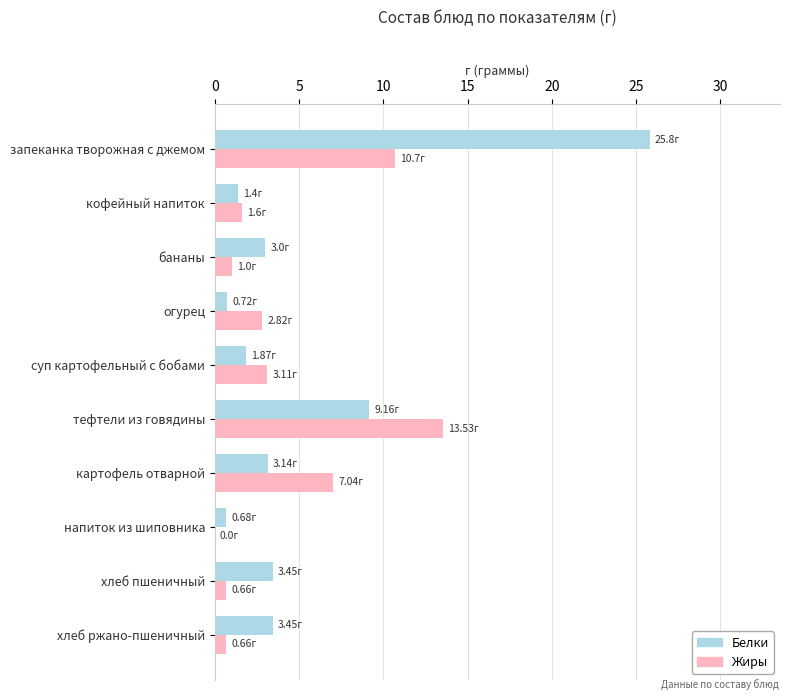

How many categories are shown in the chart?

10